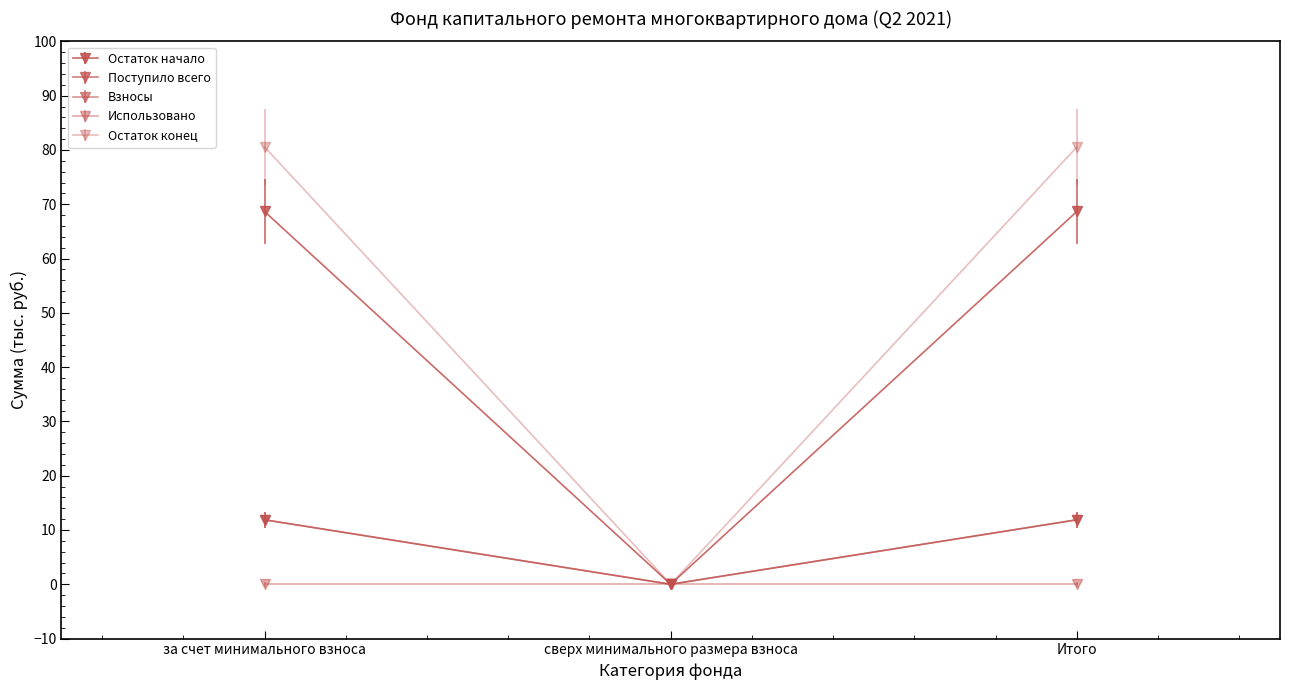

What position from the right is сверх минимального размера взноса?

2